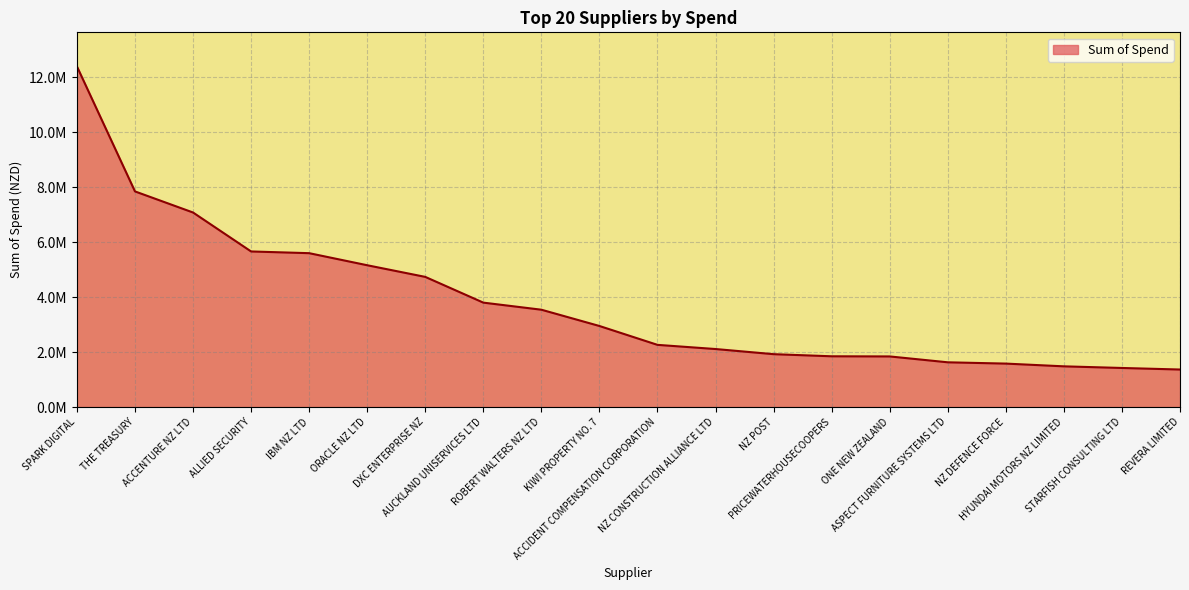

Which label corresponds to the largest value in the chart?

SPARK DIGITAL